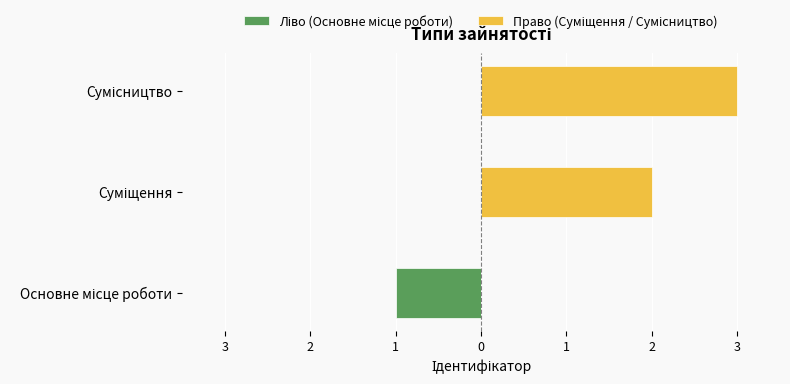

Rank the series by their average value, from lowest to highest.

Ліво (Основне місце роботи), Право (Суміщення / Сумісництво)